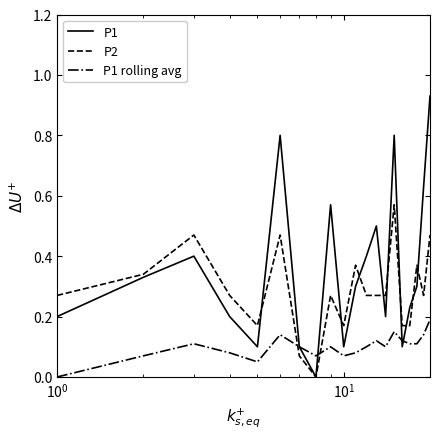

Rank the series by their average value, from lowest to highest.

P1 rolling avg, P2, P1